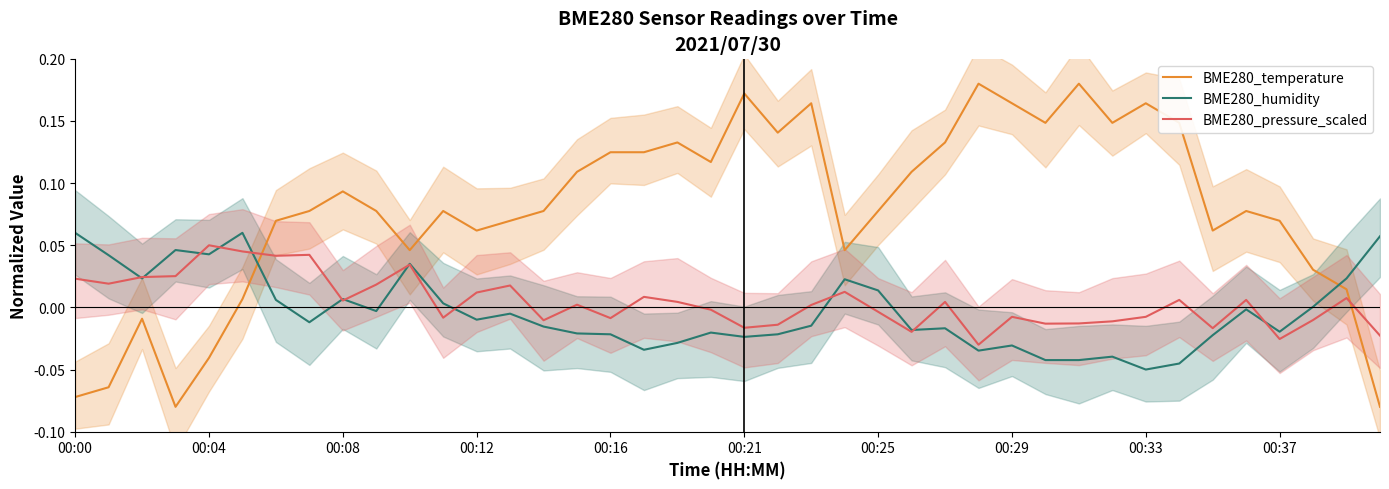

What is the sum of all BME280_pressure_scaled values?

0.2